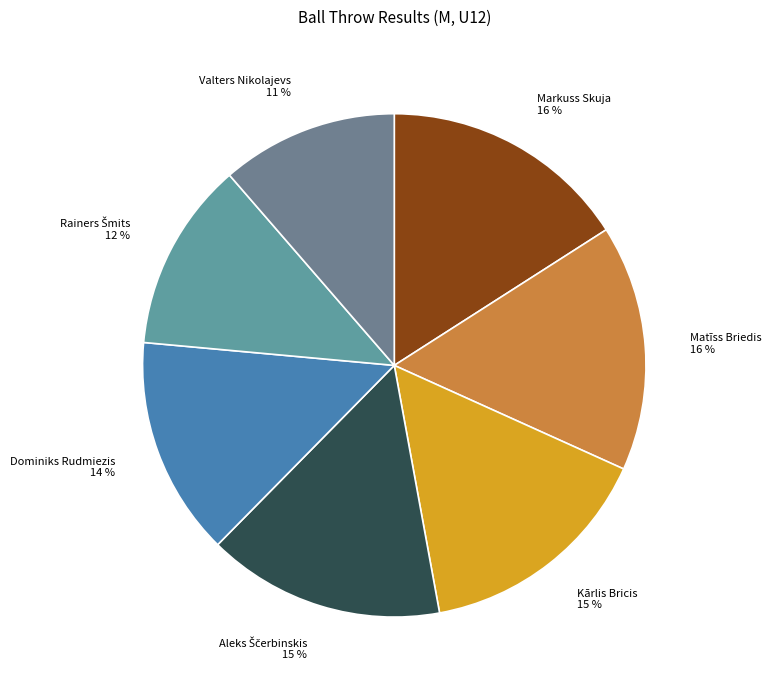

Approximately how many times larger is the value at Valters Nikolajevs compared to Dominiks Rudmiezis?

0.8